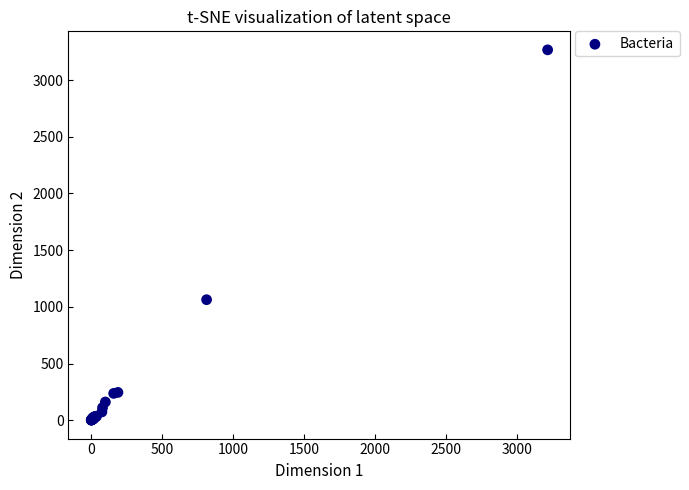

What Y value in the scatter plot is closest to 1634?

1063.2